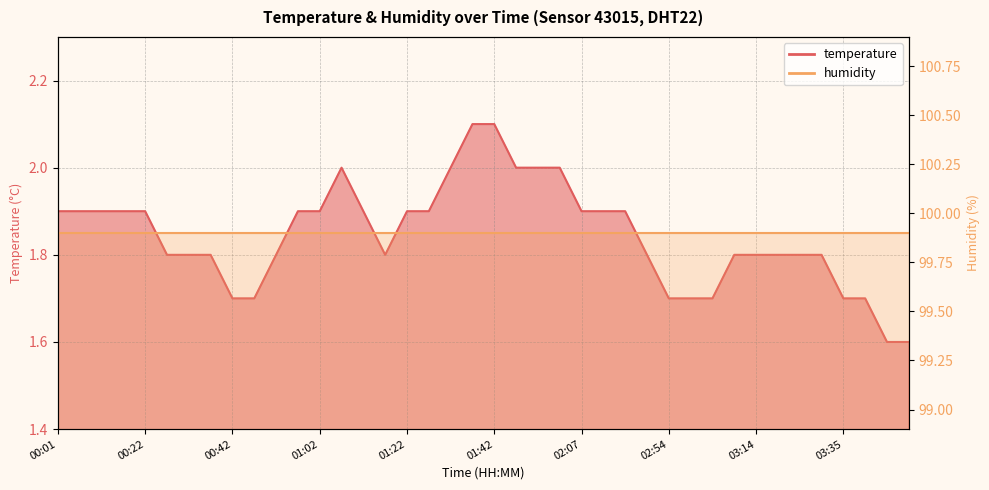

Rank the categories by value from highest to lowest.

01:37, 01:42, 01:07, 01:32, 01:52, 01:57, 02:02, 00:01, 00:06, 00:11, 00:16, 00:22, 00:57, 01:02, 01:12, 01:22, 01:27, 02:07, 02:12, 02:44, 00:27, 00:32, 00:37, 00:52, 01:17, 02:49, 03:09, 03:14, 03:20, 03:25, 03:30, 00:42, 00:47, 02:54, 02:59, 03:04, 03:35, 03:40, 03:45, 03:50